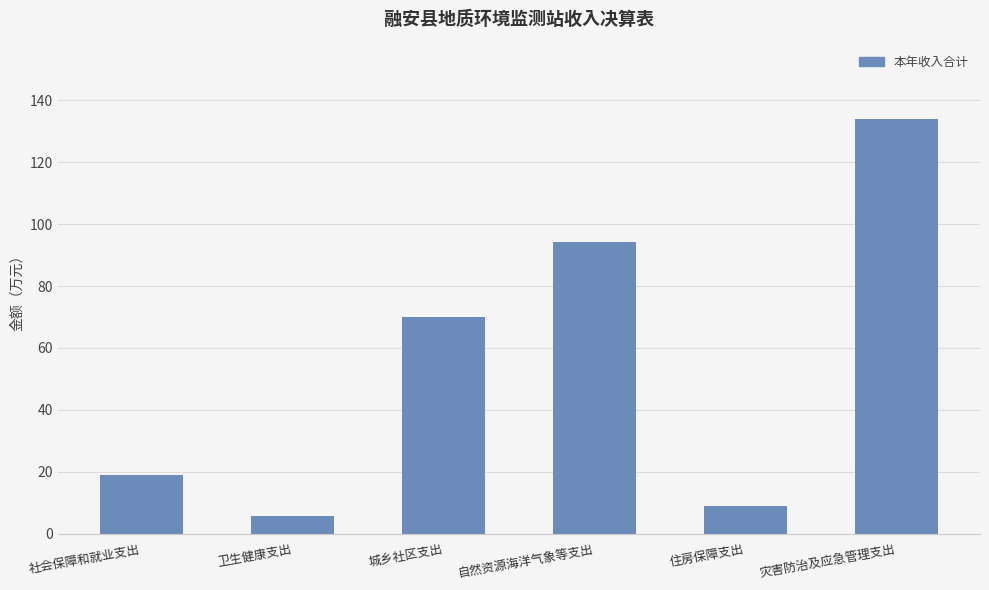

What is the value of the 5th bar from the left?

8.9